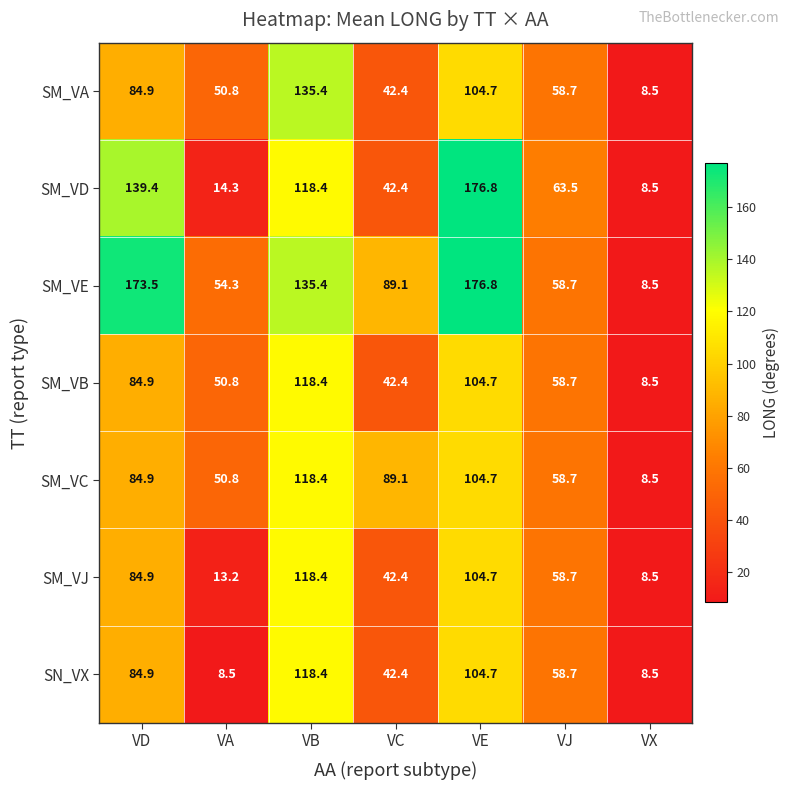

What is the smallest value displayed?

8.5